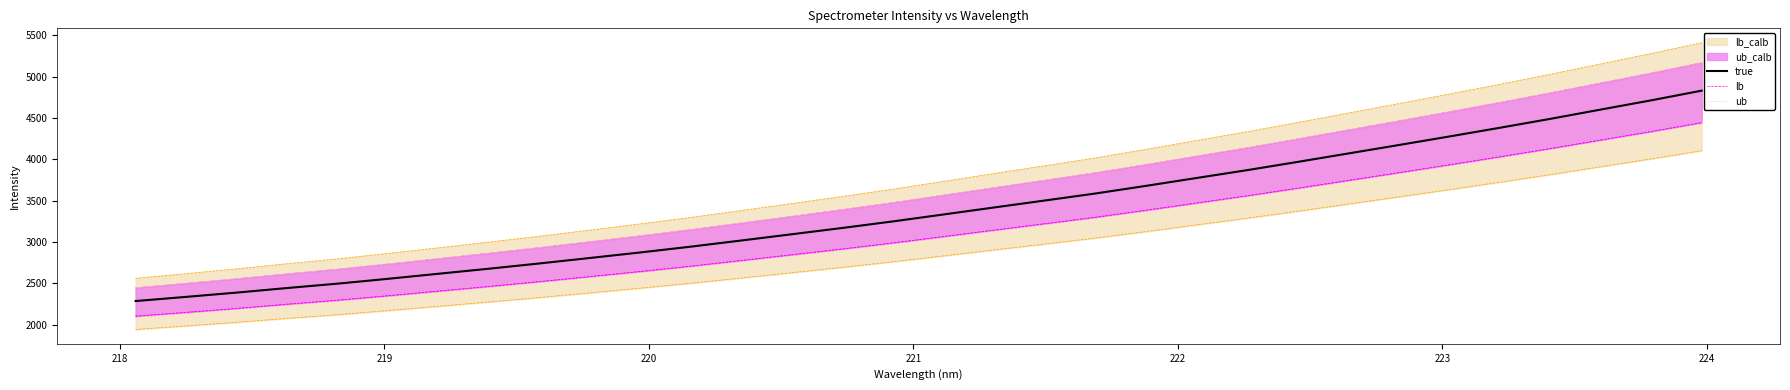

What is the minimum value for true?

2287.8